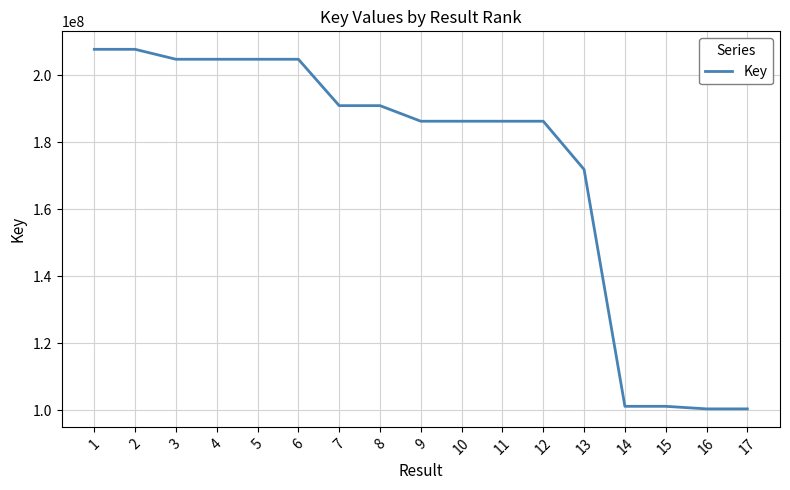

What is the difference between the maximum and minimum values?

107363677